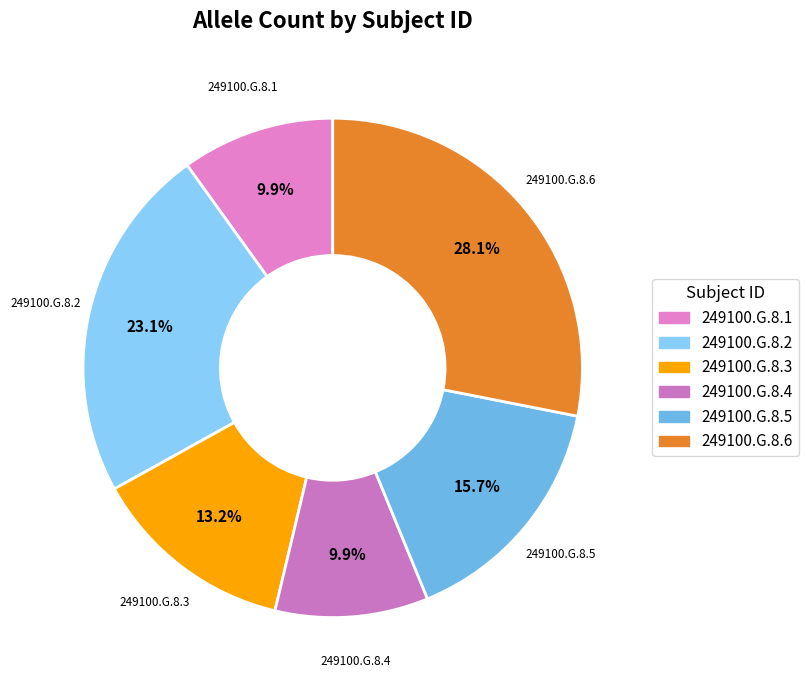

Does 249100.G.8.5 represent more than half of the total?

No